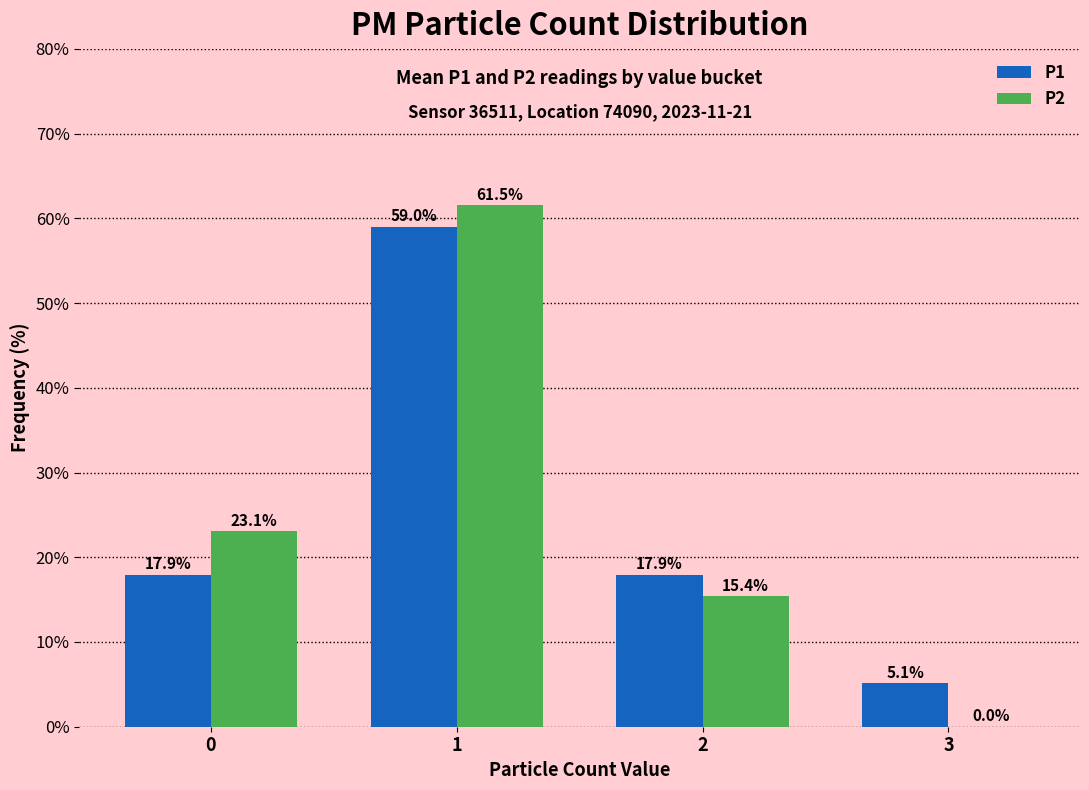

Are the bars grouped side by side (vs. stacked)?

Yes